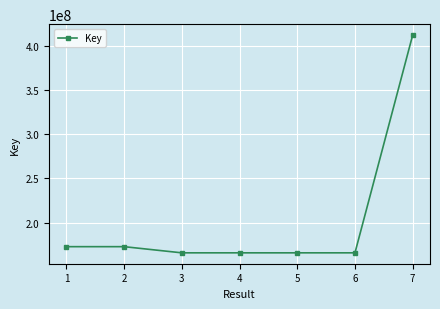

Which label corresponds to the largest value in the chart?

7